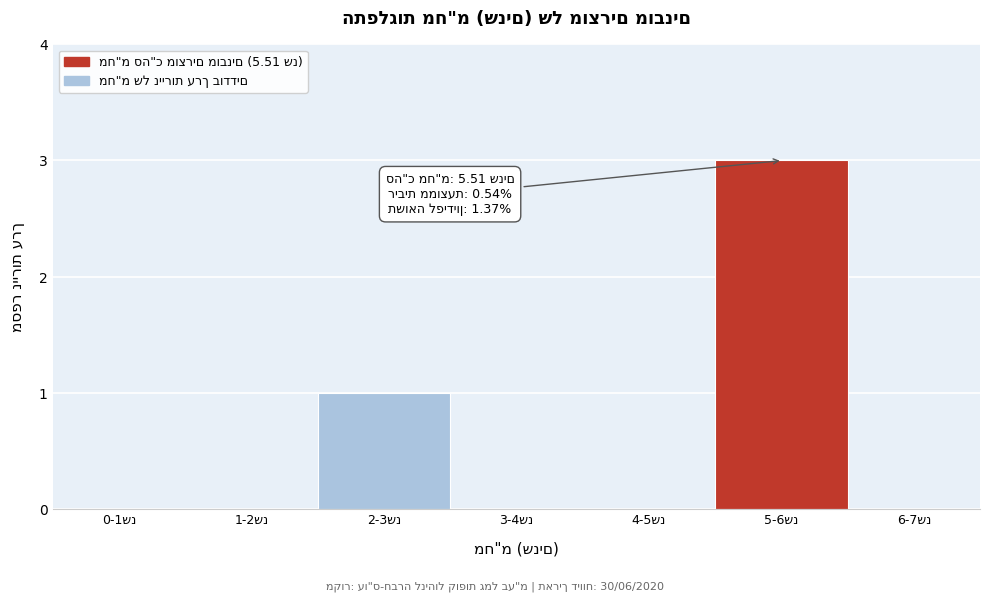

What is the sum of all values?

4